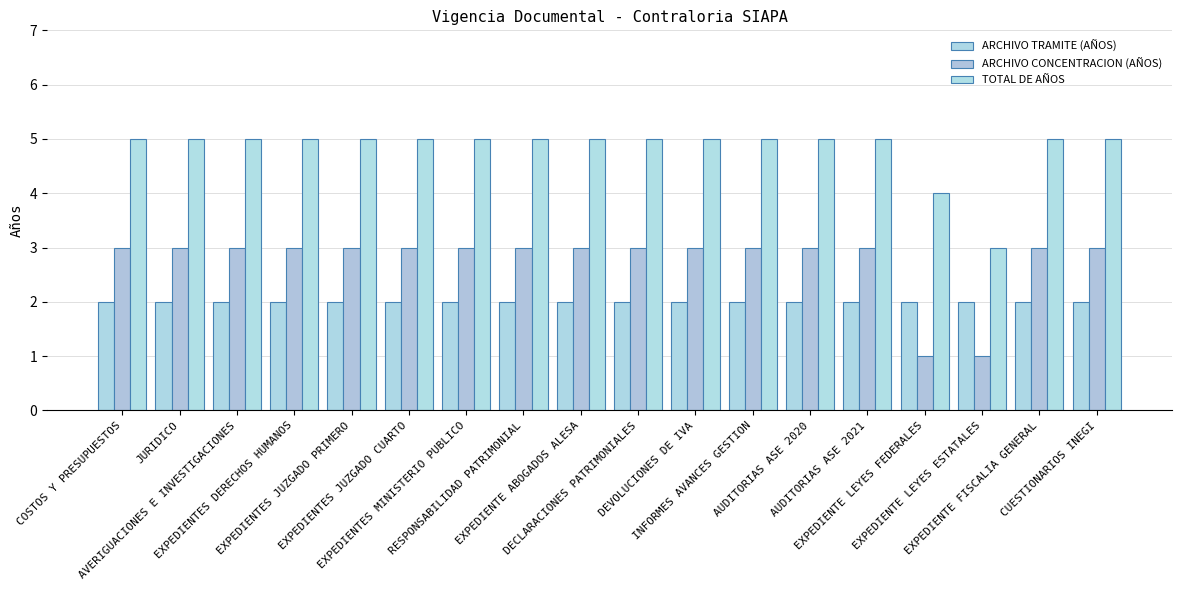

Which series has the widest spread of values?

ARCHIVO CONCENTRACION (AÑOS)